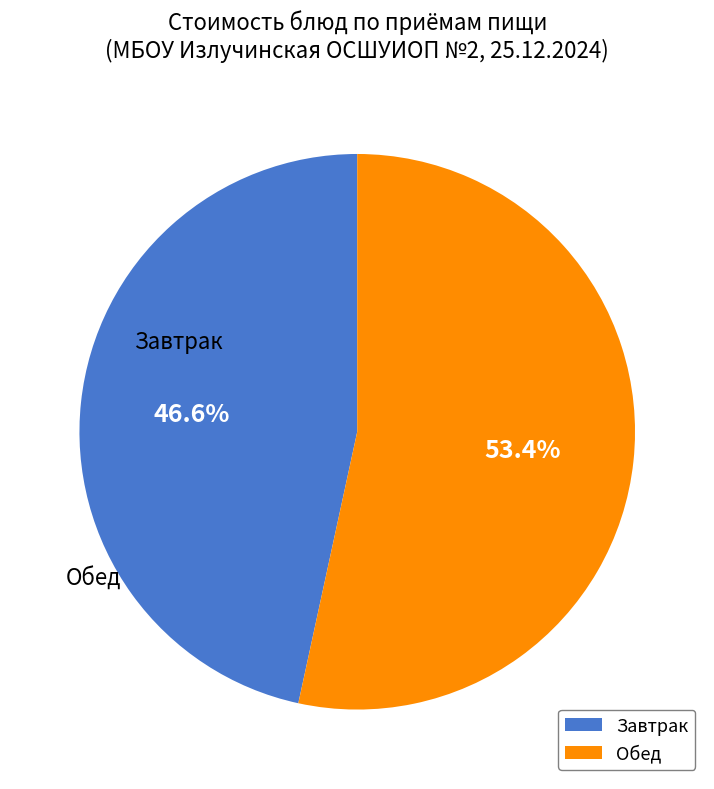

Does any single category account for the majority?

Yes